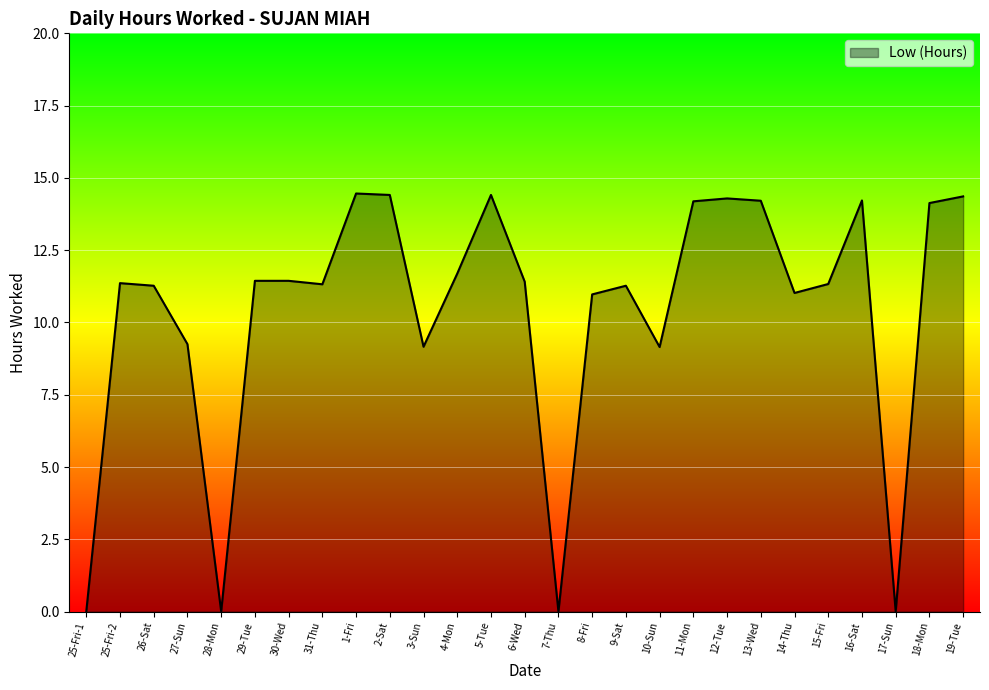

What is the difference between the maximum and minimum values?

14.5